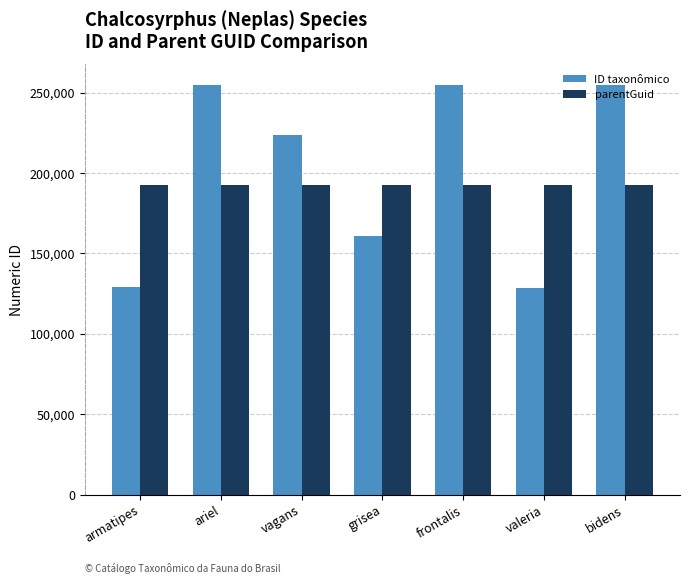

What is the average value of the ID taxonômico series?

200836